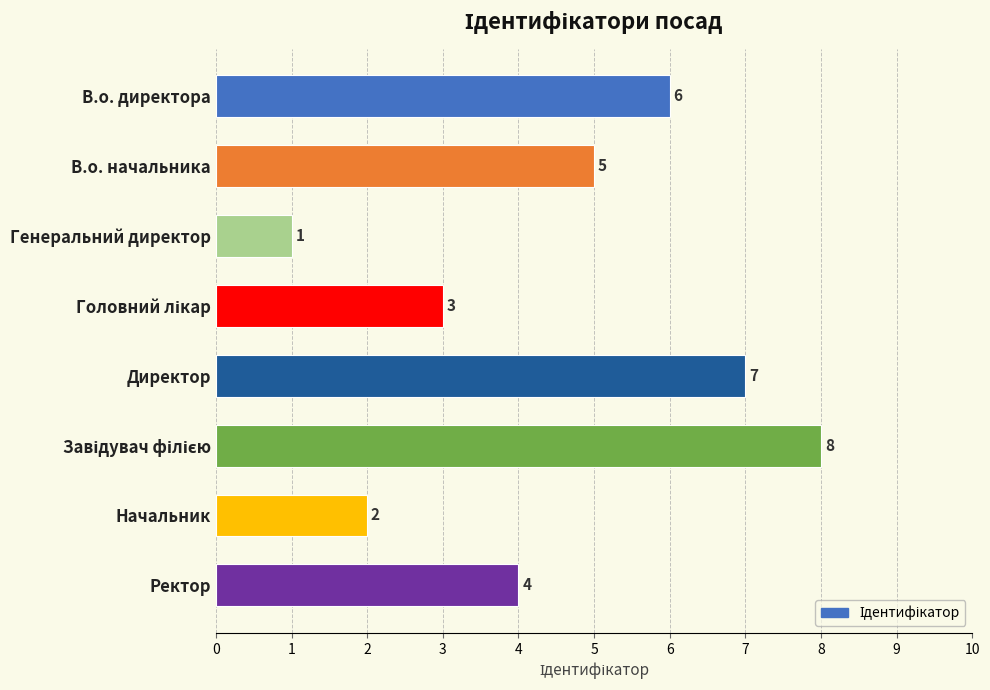

What is the difference between the second highest and second lowest values?

5